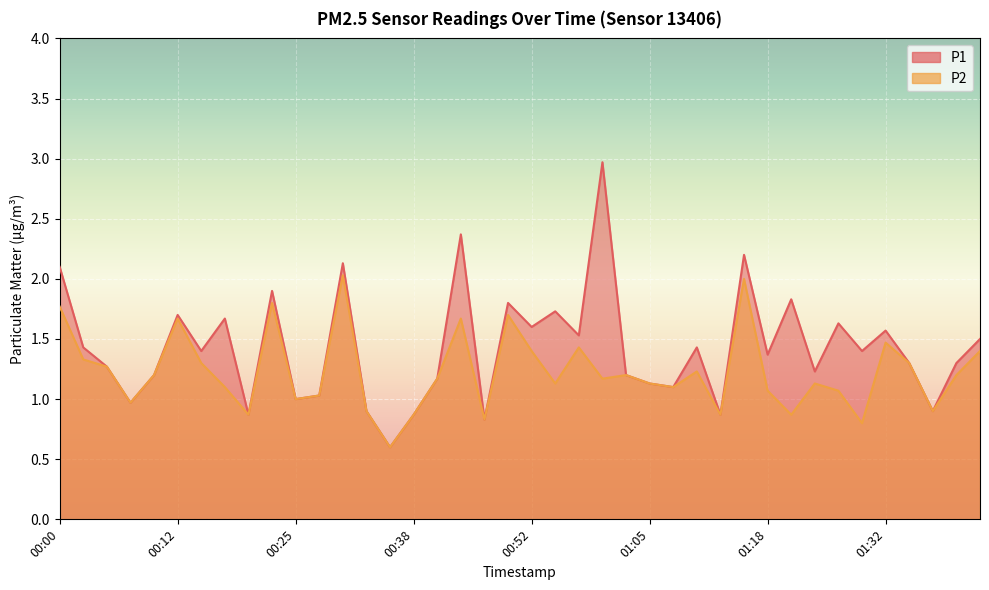

True or false: P1 and P2 cross at least once.

False